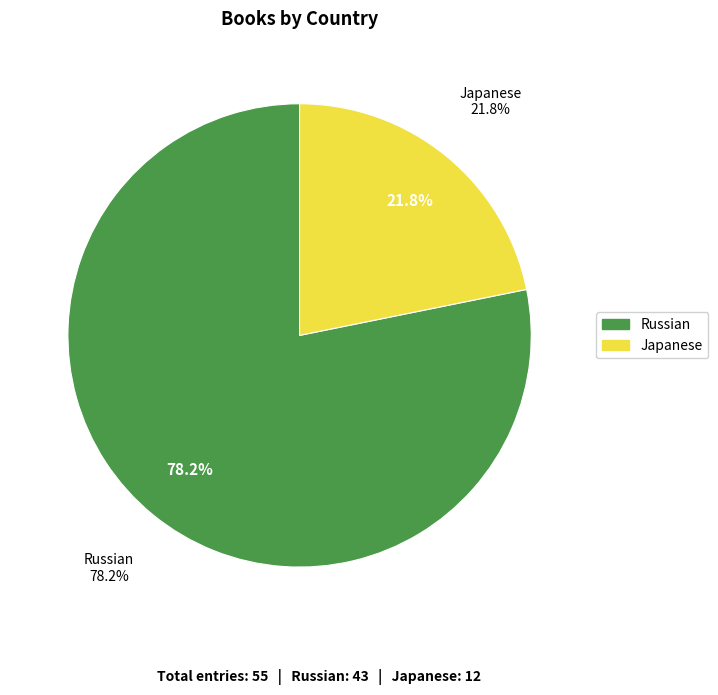

Is it true that Japanese is 22% of the pie?

True